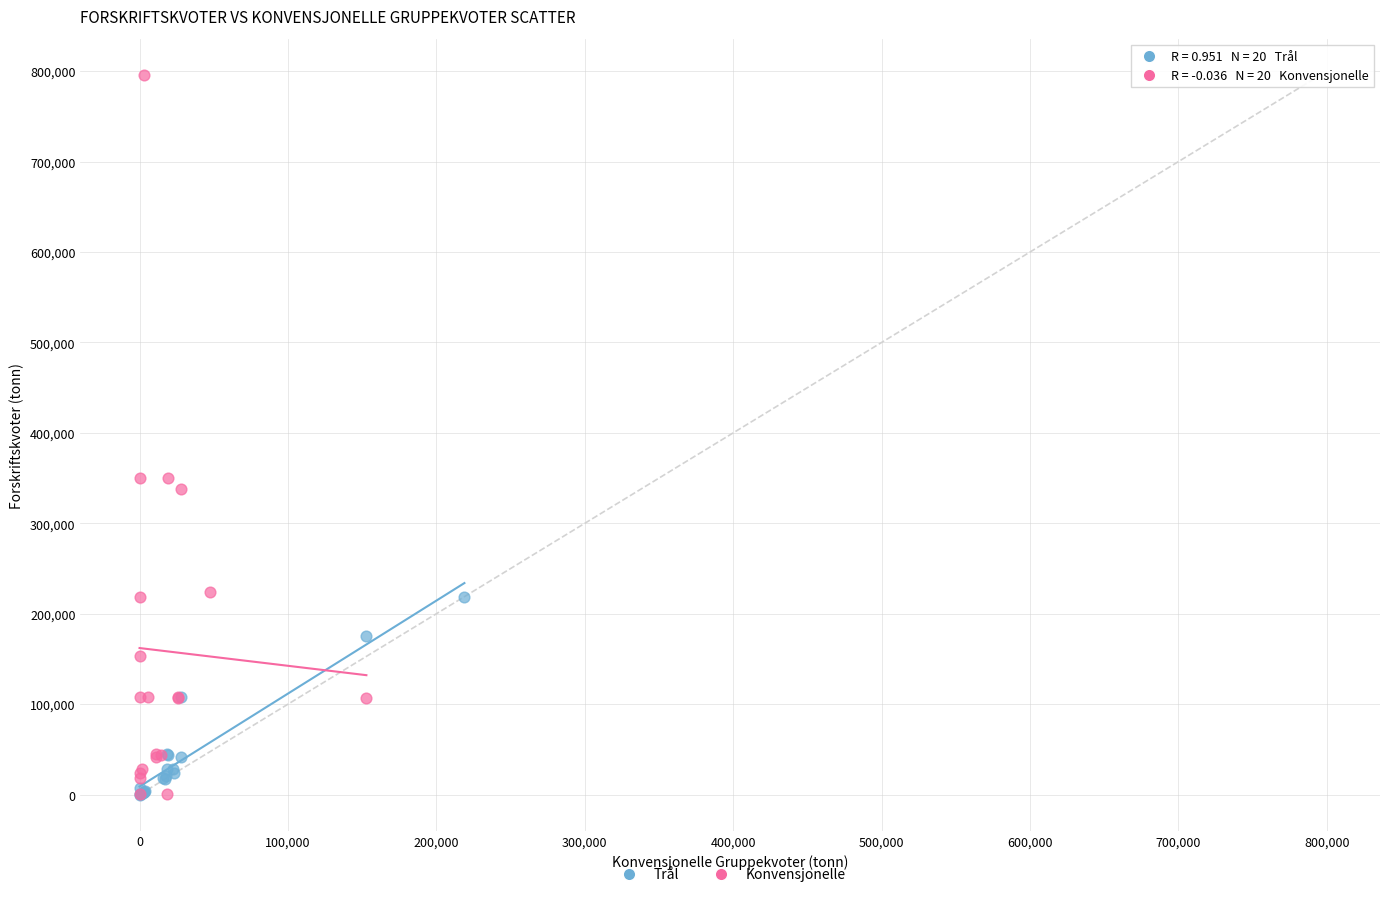

Which series has the widest spread of Y values?

Konvensjonelle